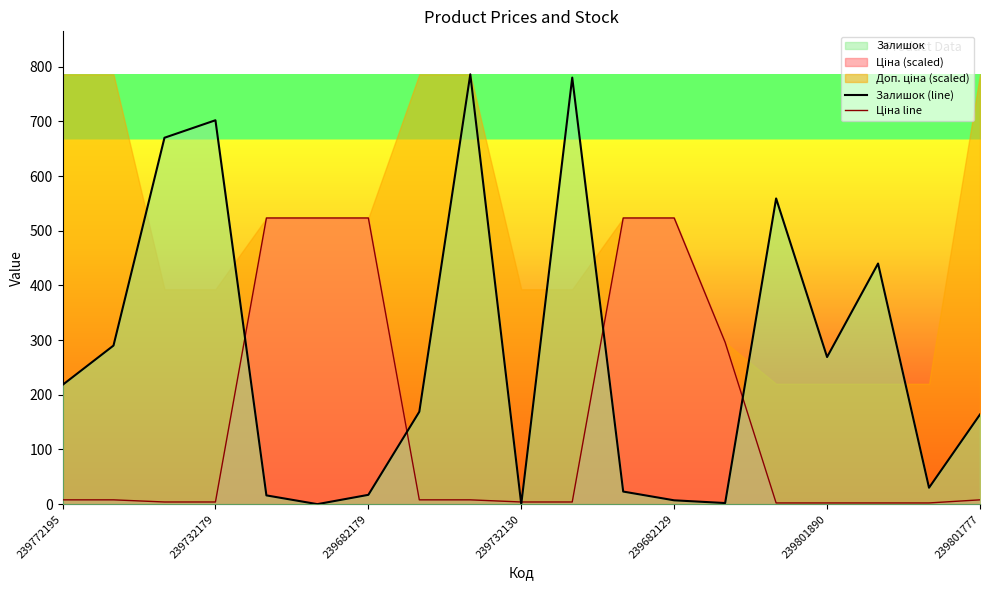

Reading left to right, what are all the values shown in this chart?

Залишок (line): 218.0	290.0	670.0	702.0	16.0	0.0	17.0	169.0	786.0	0.0	780.0	23.0	7.0	2.0	559.0	269.0	440.0	30.0	164.0
Ціна line: 7.9	7.9	3.9	3.9	523.3	523.3	523.3	7.9	7.9	3.9	3.9	523.3	523.3	295.9	2.2	2.2	2.2	2.2	7.9